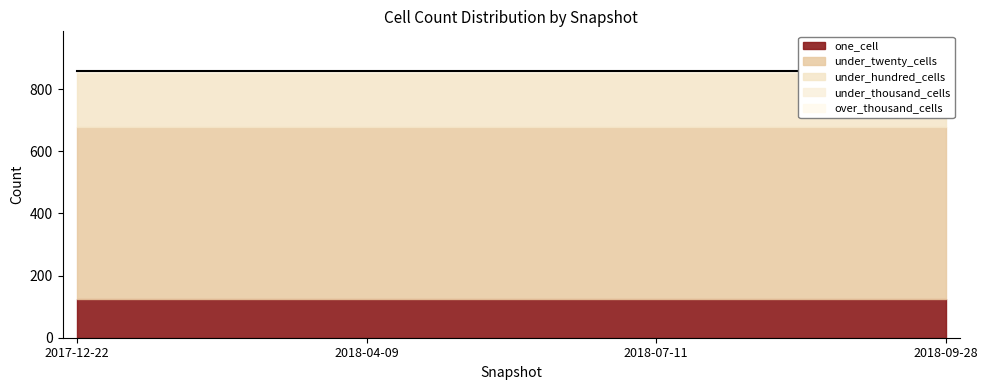

Which series has the largest total across all categories?

under_twenty_cells